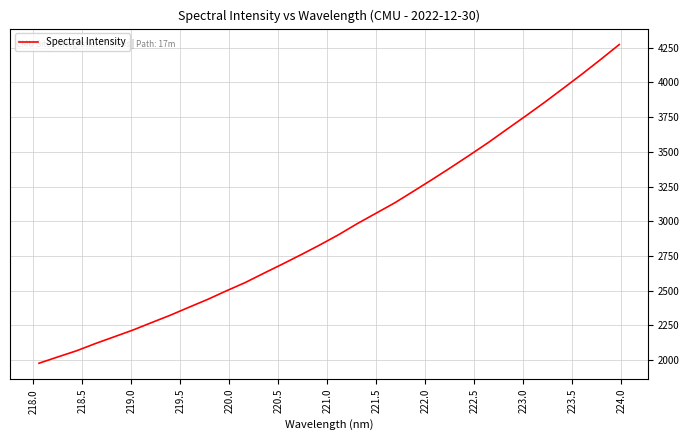

What is the difference between the maximum and minimum values?

2295.4